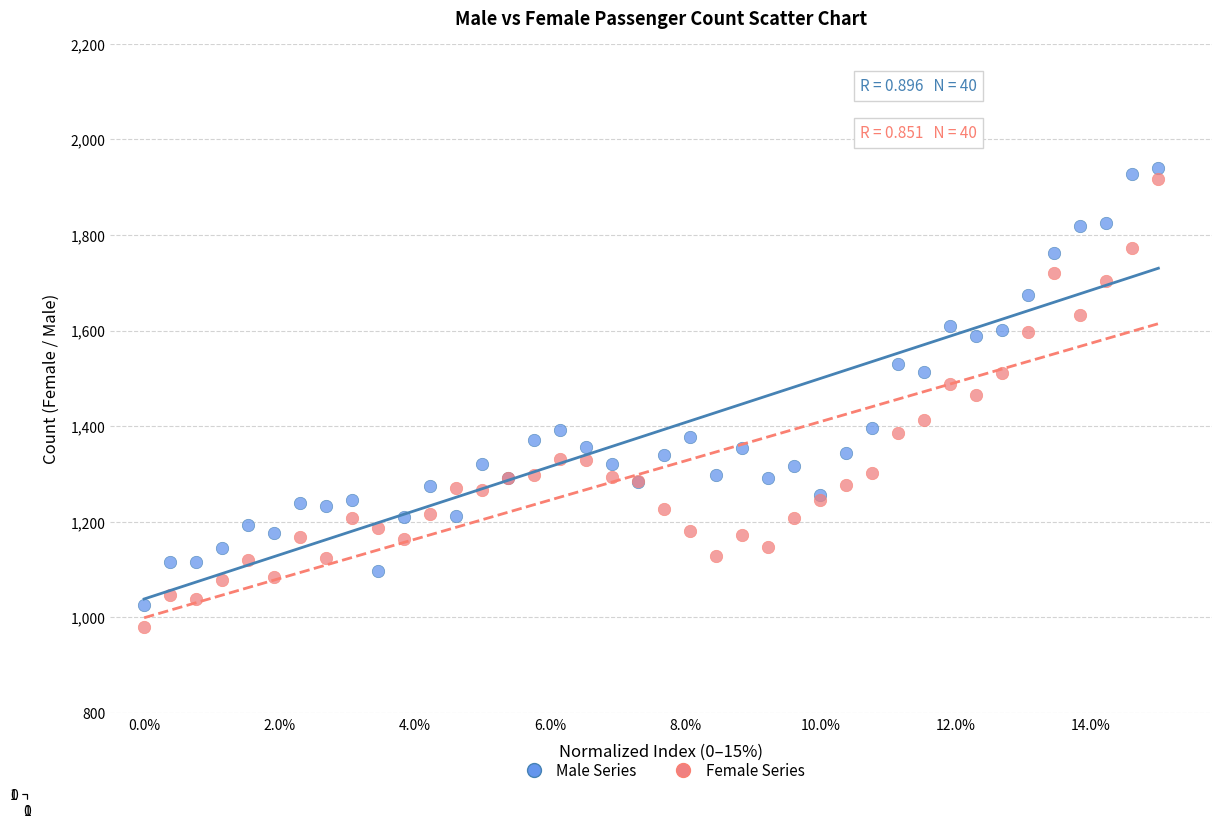

What are all the series names shown in the legend?

Male Series, Female Series